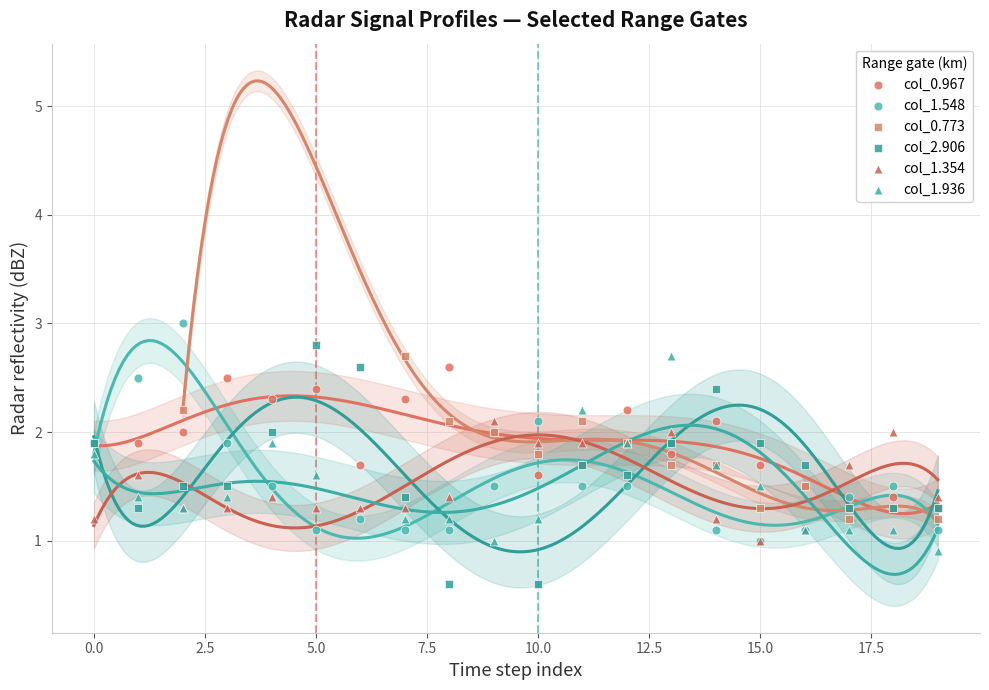

Which series has the largest Y range (max minus min)?

col_2.906